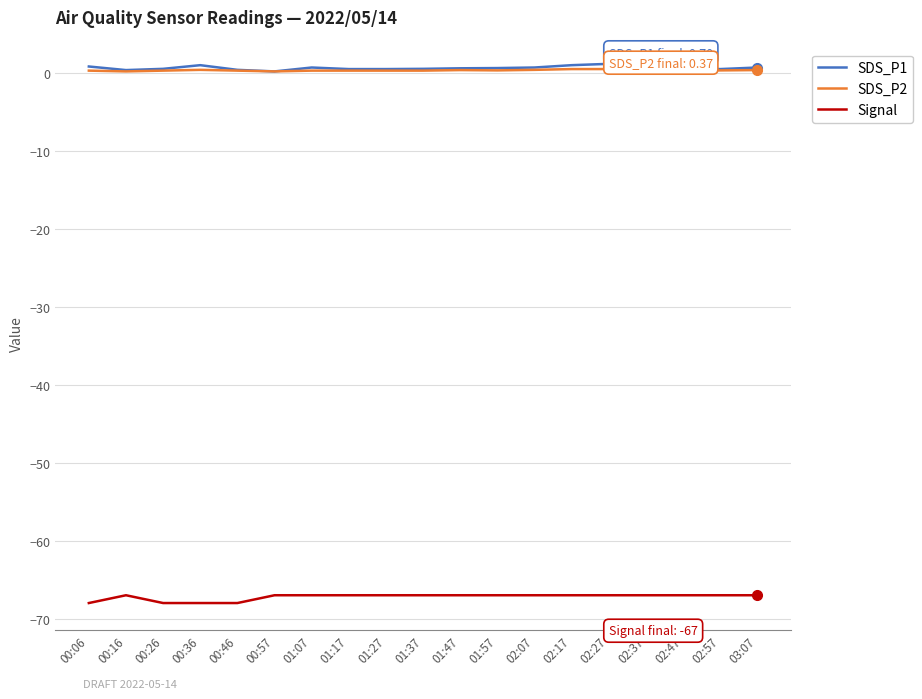

True or false: SDS_P1 and Signal intersect in this chart.

False